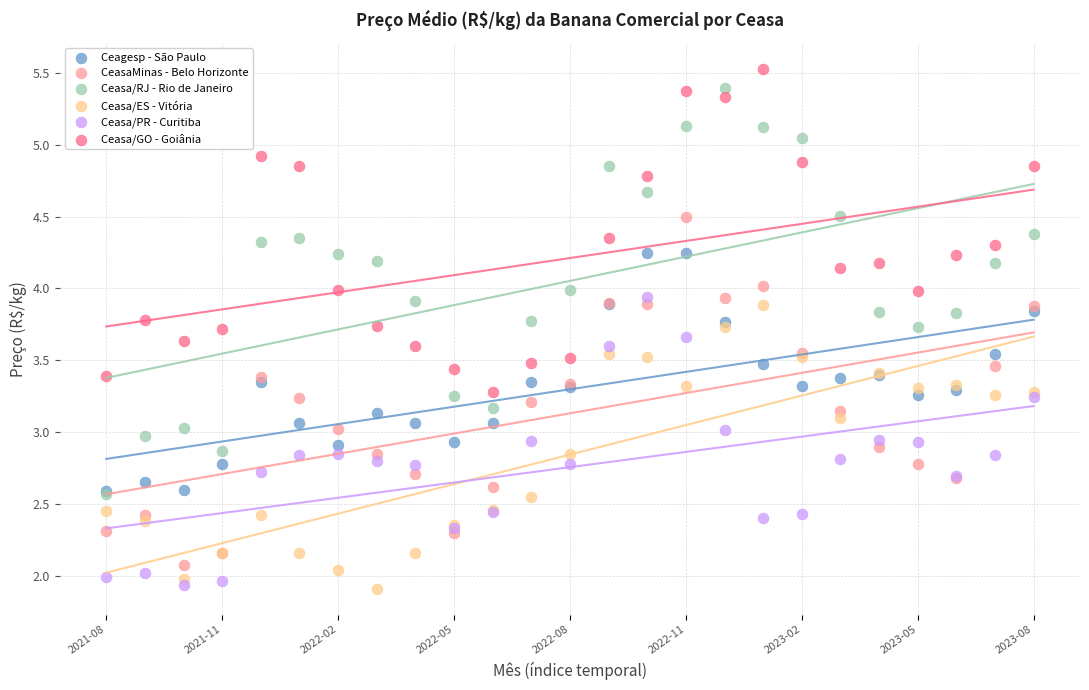

Which series reaches the maximum Y coordinate?

Ceasa/GO - Goiânia